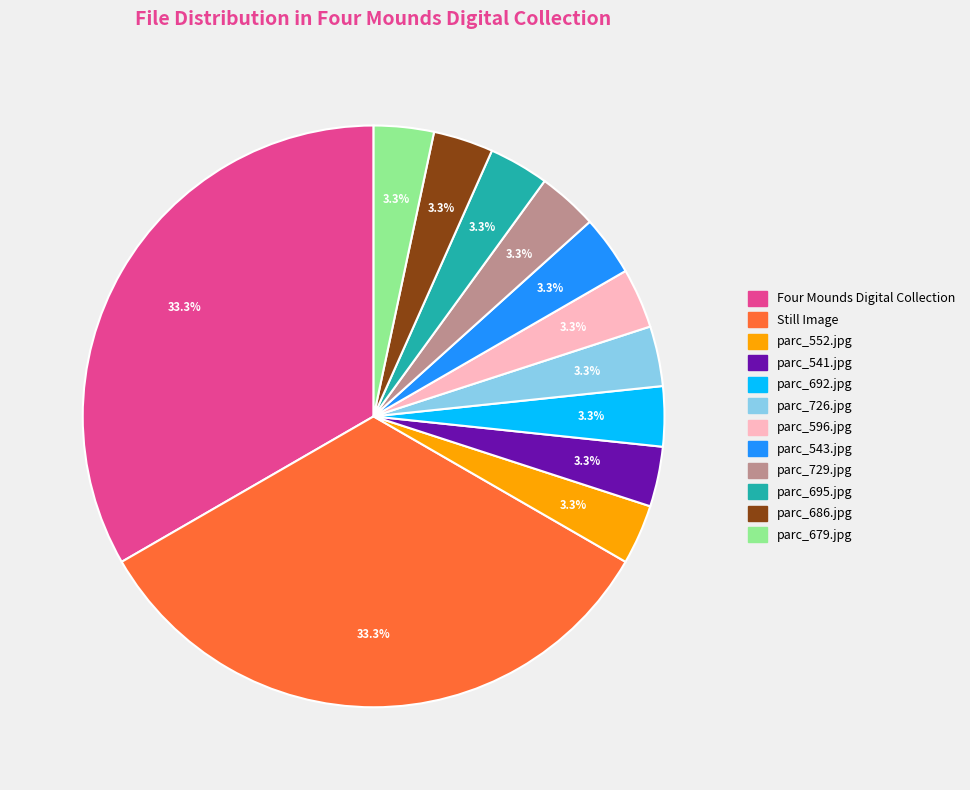

Does any single category account for the majority?

No